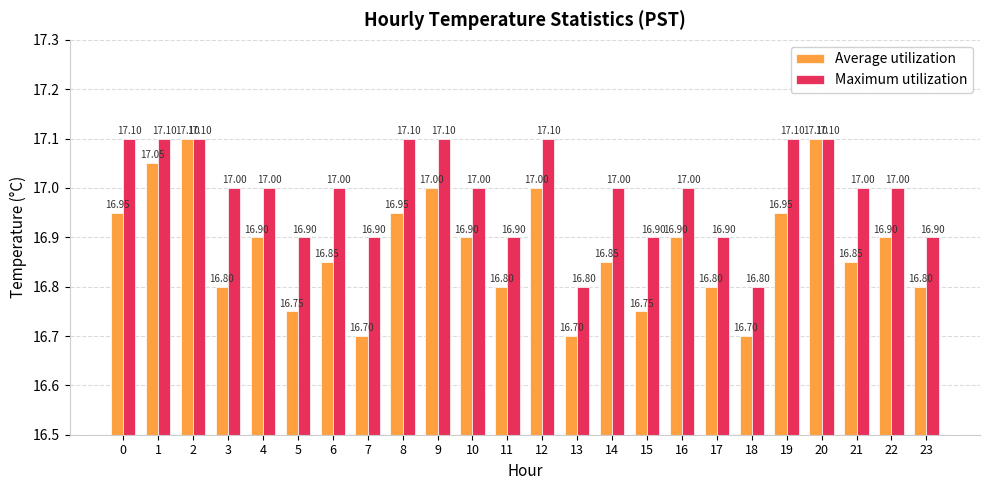

List the series in order of their overall mean, highest first.

Maximum utilization, Average utilization